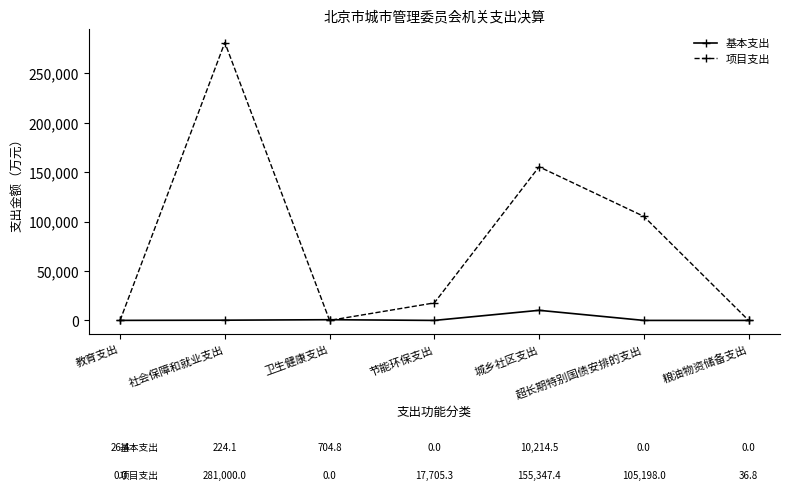

Which series changed the most between 节能环保支出 and 城乡社区支出?

项目支出